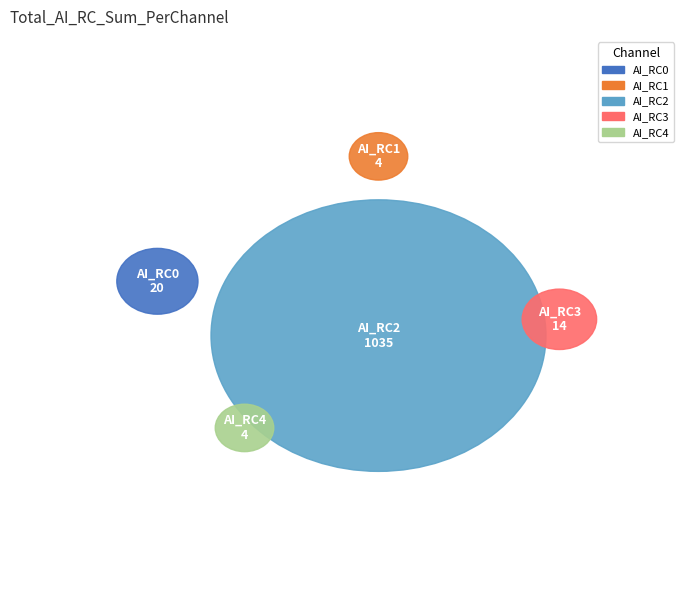

Which slice is the largest?

AI_RC2